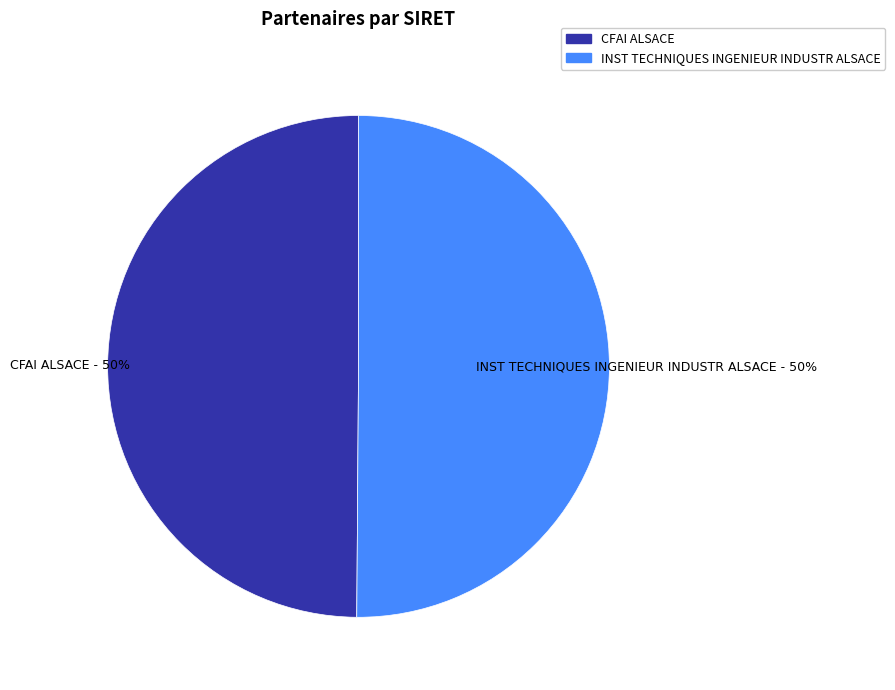

How many slices are in this pie chart?

2